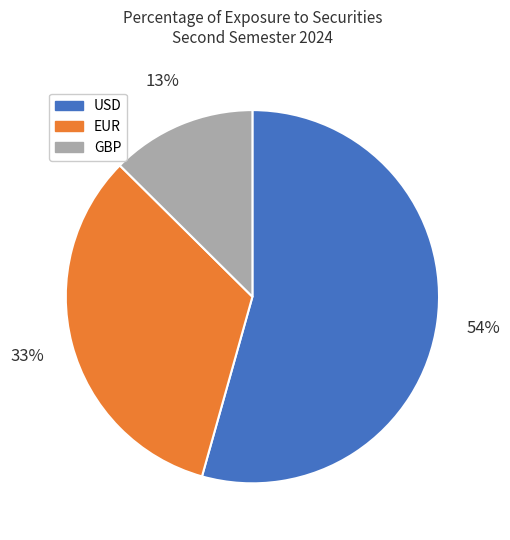

To the nearest percent, what is the average slice percentage?

33%